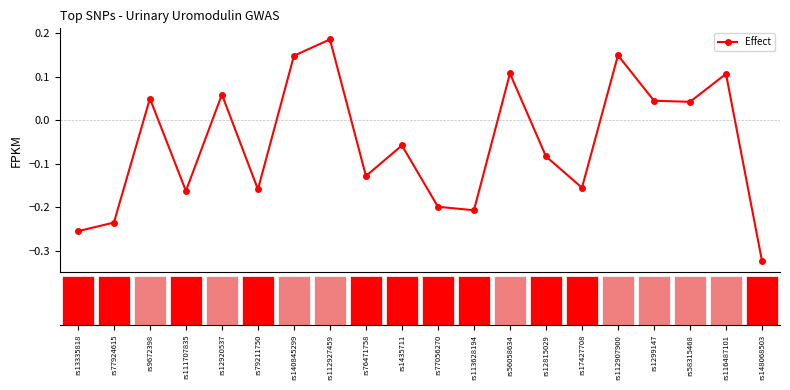

True or false: the data has more than 1 interior local peaks.

True